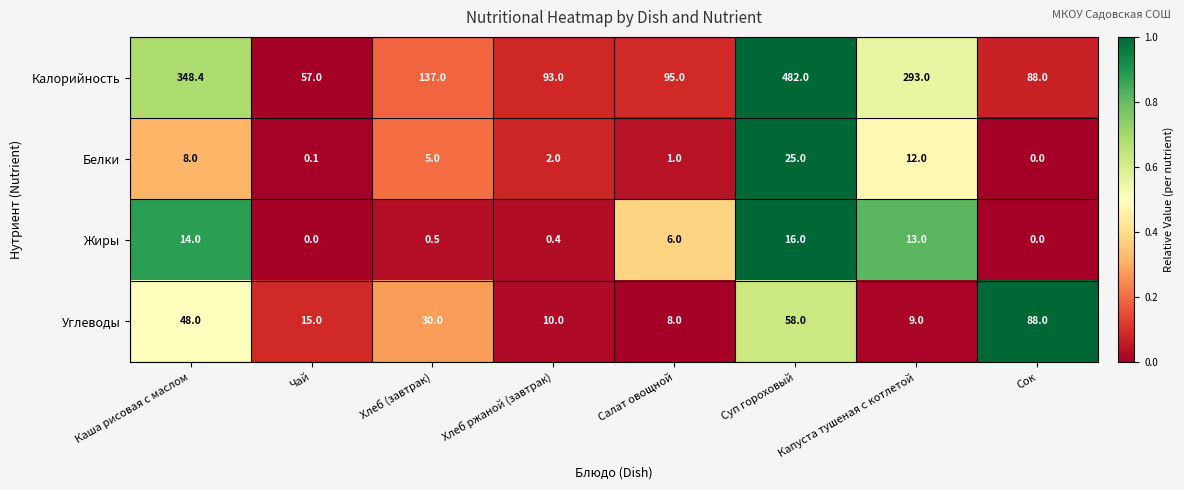

What is the difference between the Жиры values at Чай and Суп гороховый?

16.0